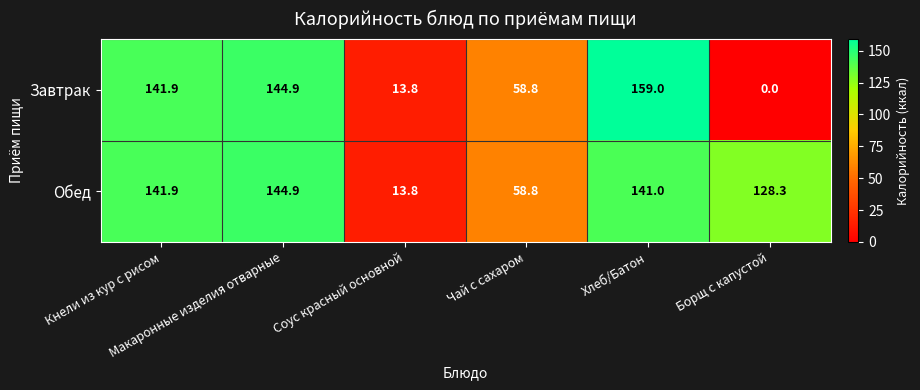

Which series has the widest spread of values?

Завтрак